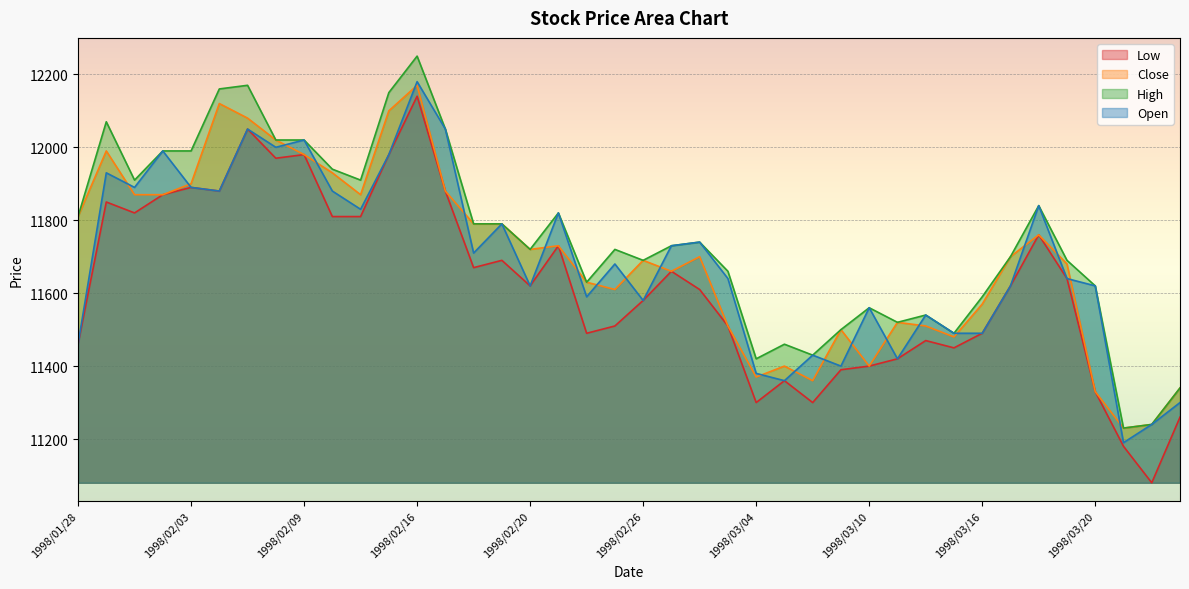

What is the label of the 6th point from the right?

1998/03/18